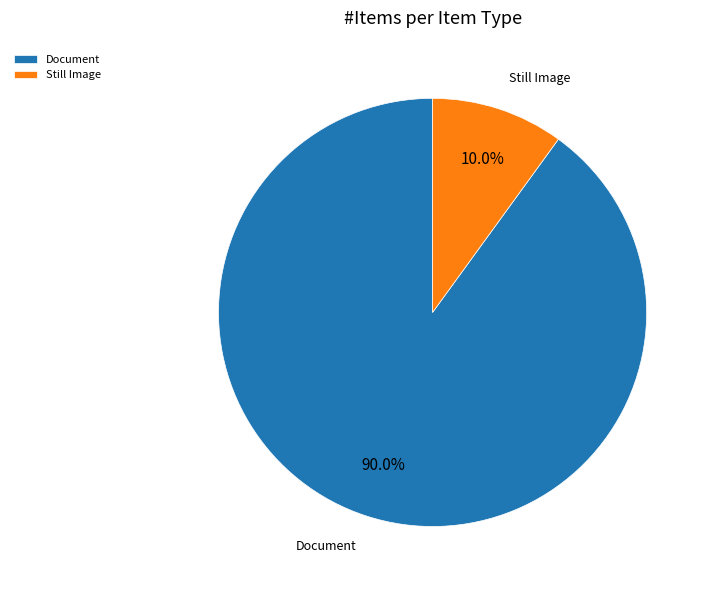

To the nearest percent, what portion does Document represent?

90%